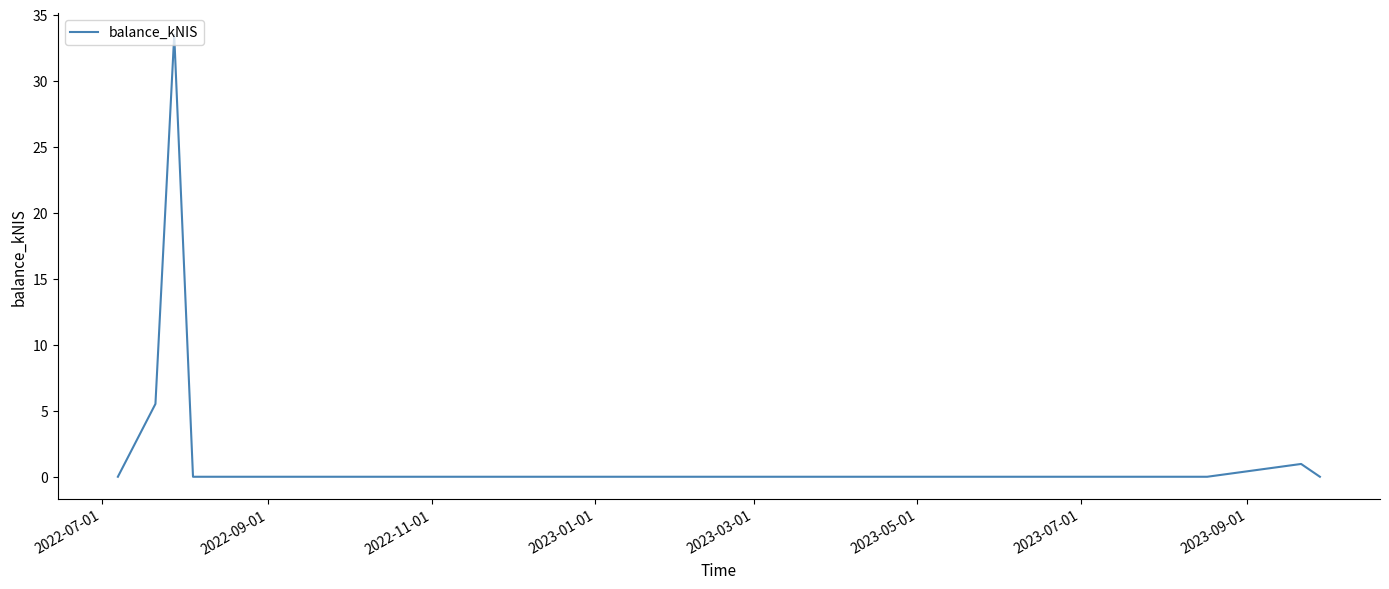

What is the average value?

5.7